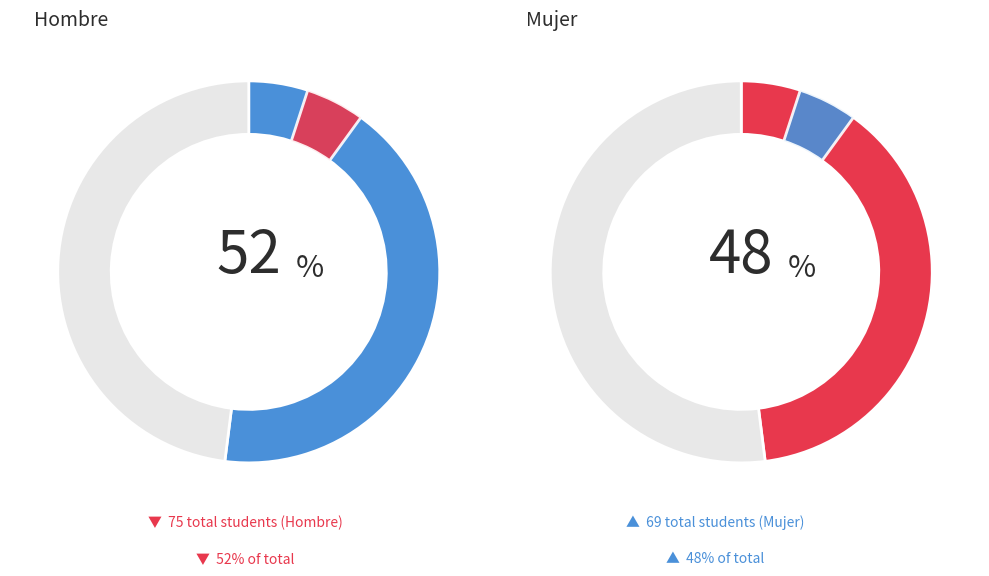

Is it true that Hombre is 57% of the pie?

False